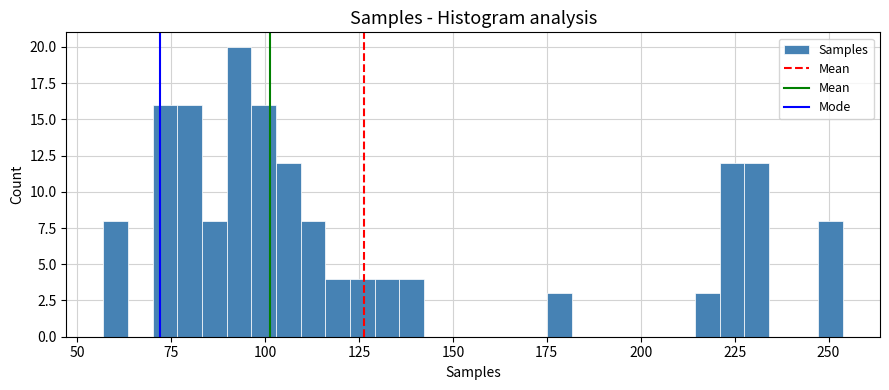

Read against the x-axis, roughly where is the centre of the tallest bar?

95